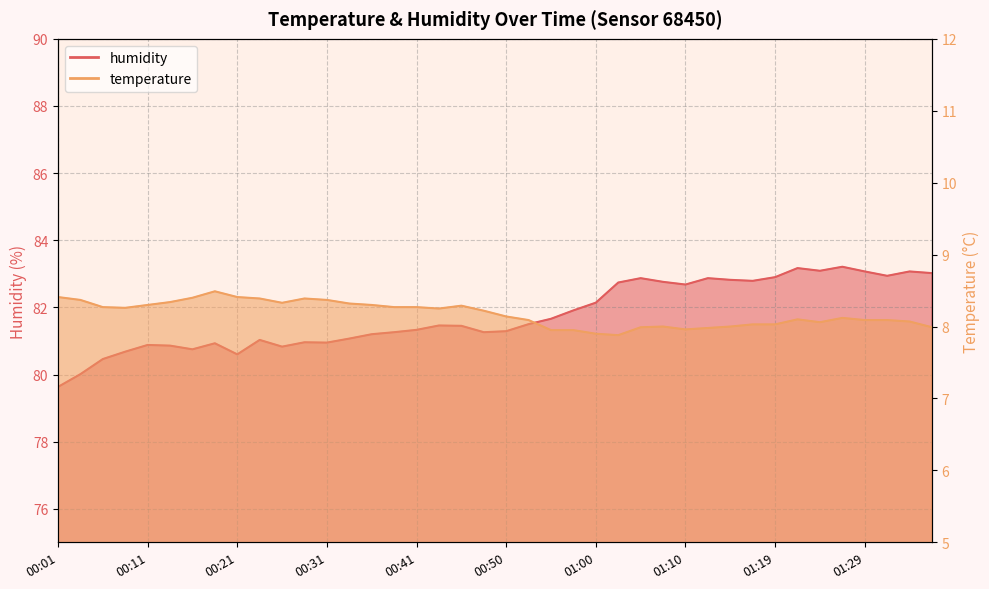

What are all the series names shown in the legend?

temperature, humidity